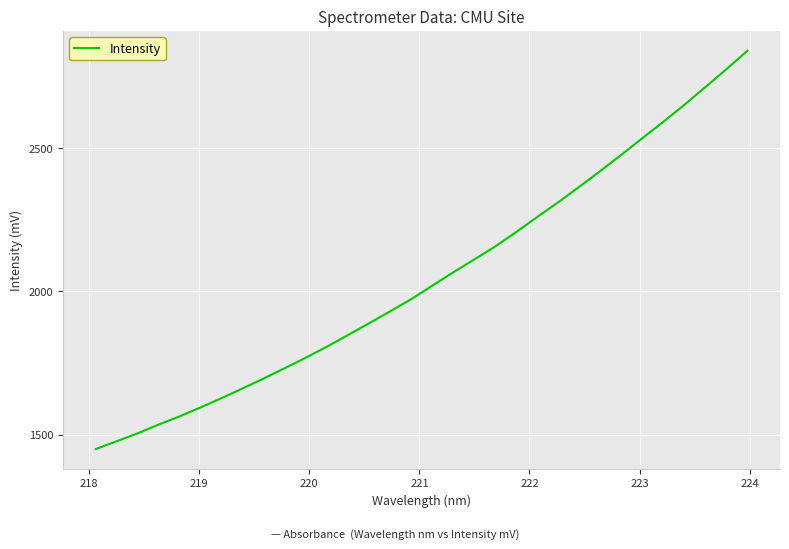

What is the difference between the second highest and second lowest values?

1298.1